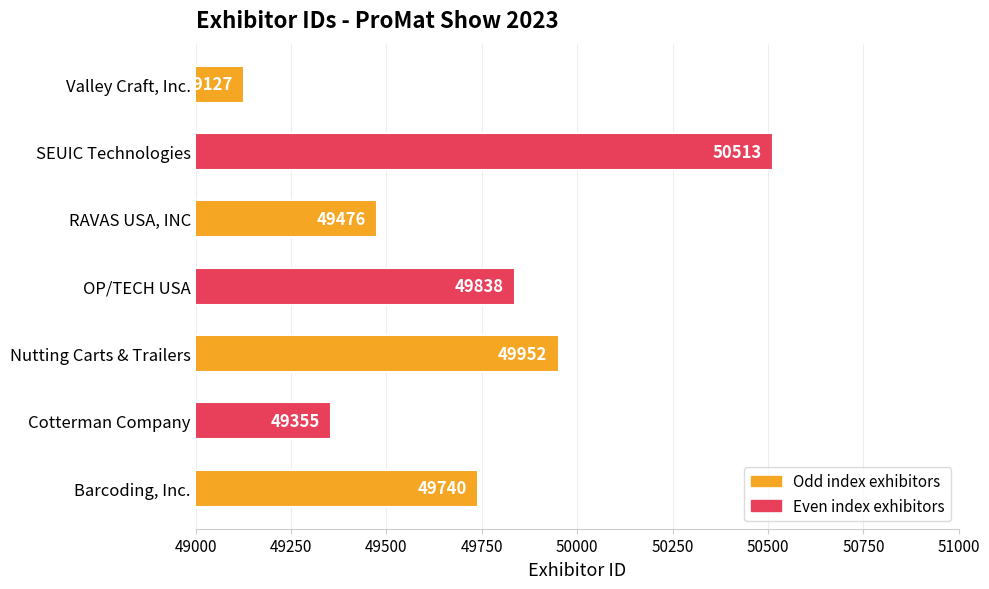

Is it true that the value at SEUIC Technologies is 13954?

False